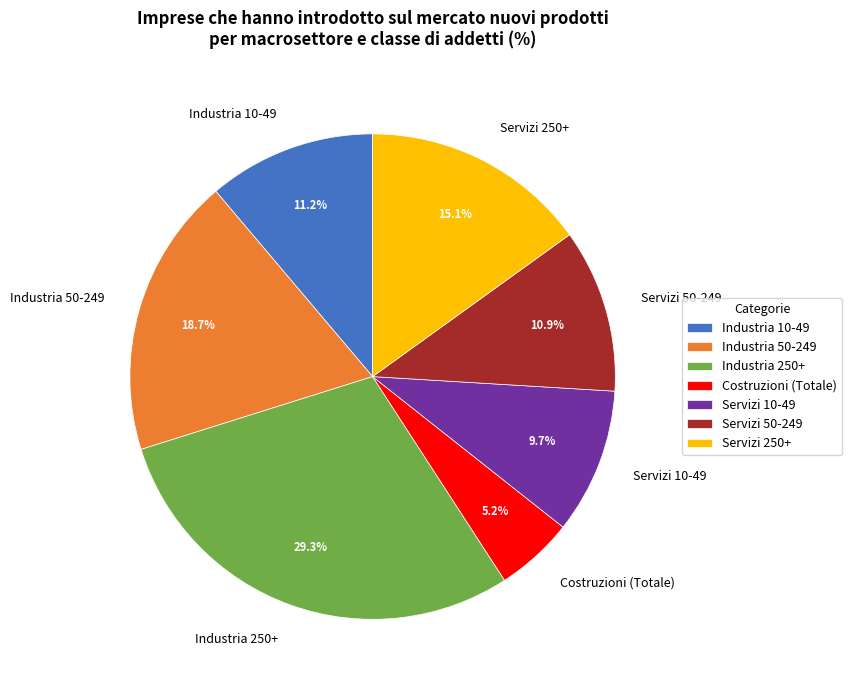

Approximately how many times larger is the value at Industria 10-49 compared to Servizi 10-49?

1.2